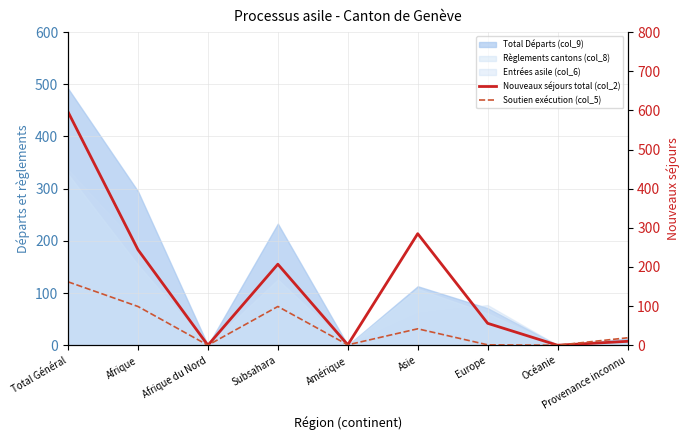

Which series has the largest range (max minus min)?

Nouveaux séjours total (col_2)